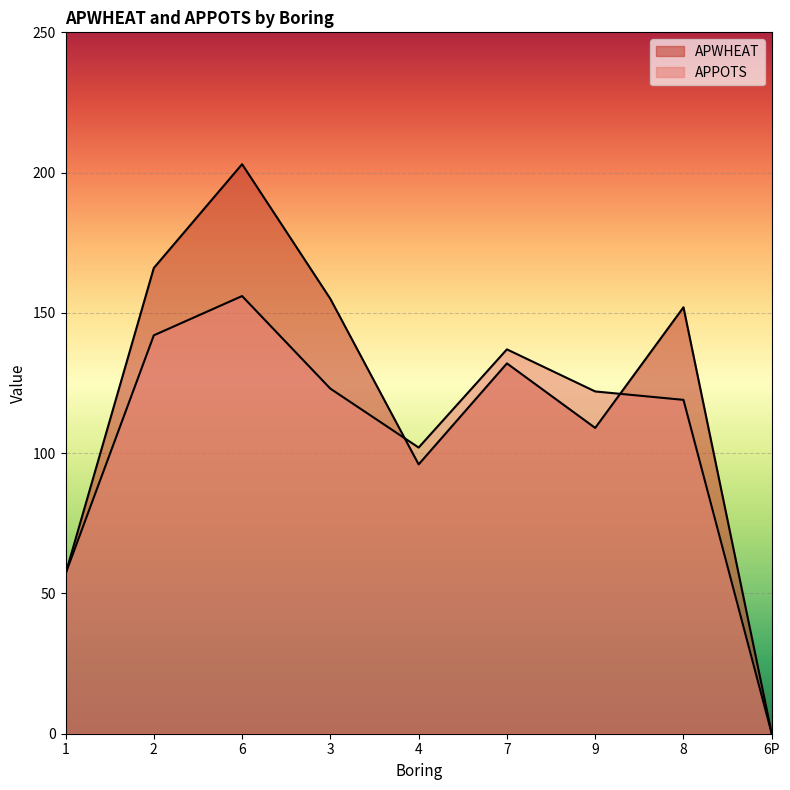

Where does the APPOTS series first go above 122?

2